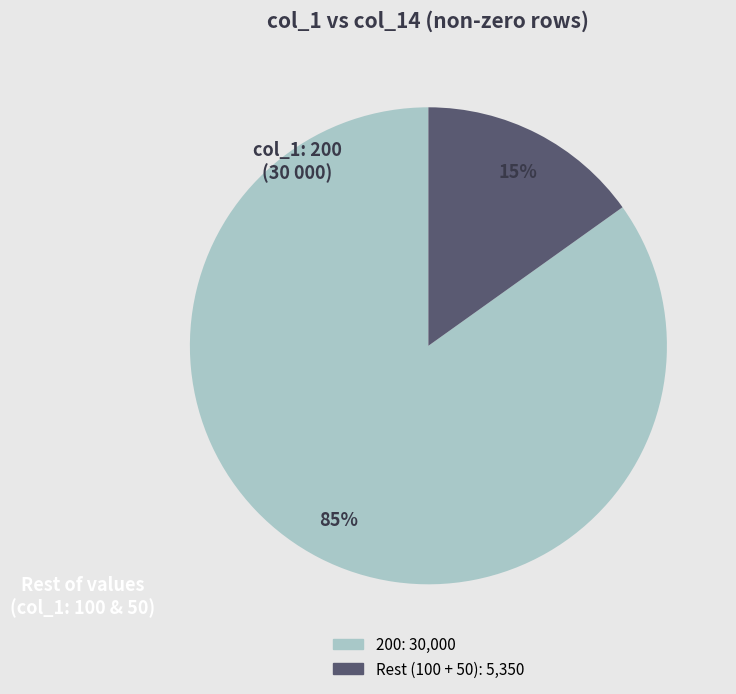

Is there a majority slice in this chart?

Yes